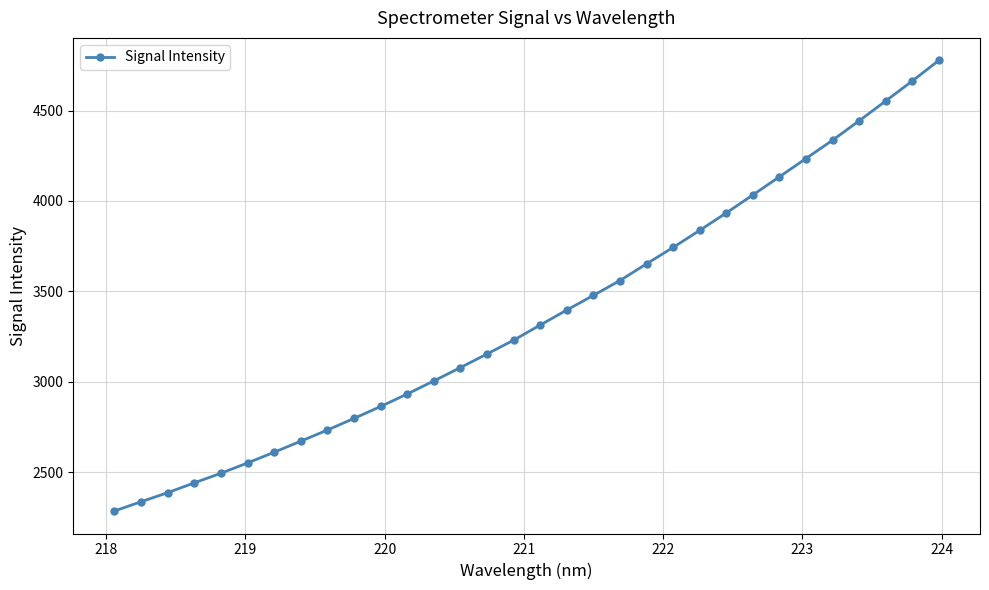

What is the minimum value shown in the chart?

2285.8